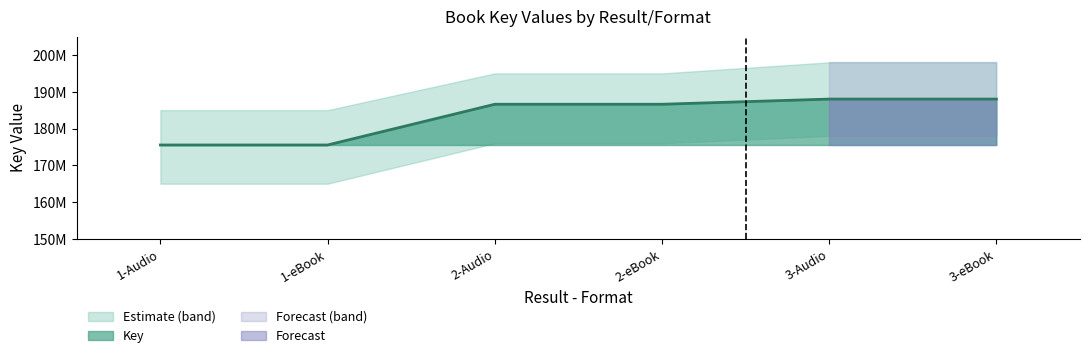

What is the minimum value shown in the chart?

175526307